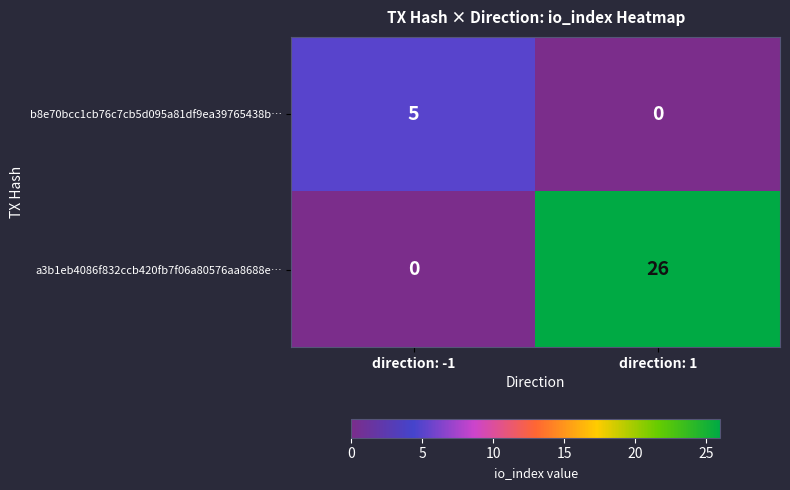

At how many categories does at least one series exceed 11?

1